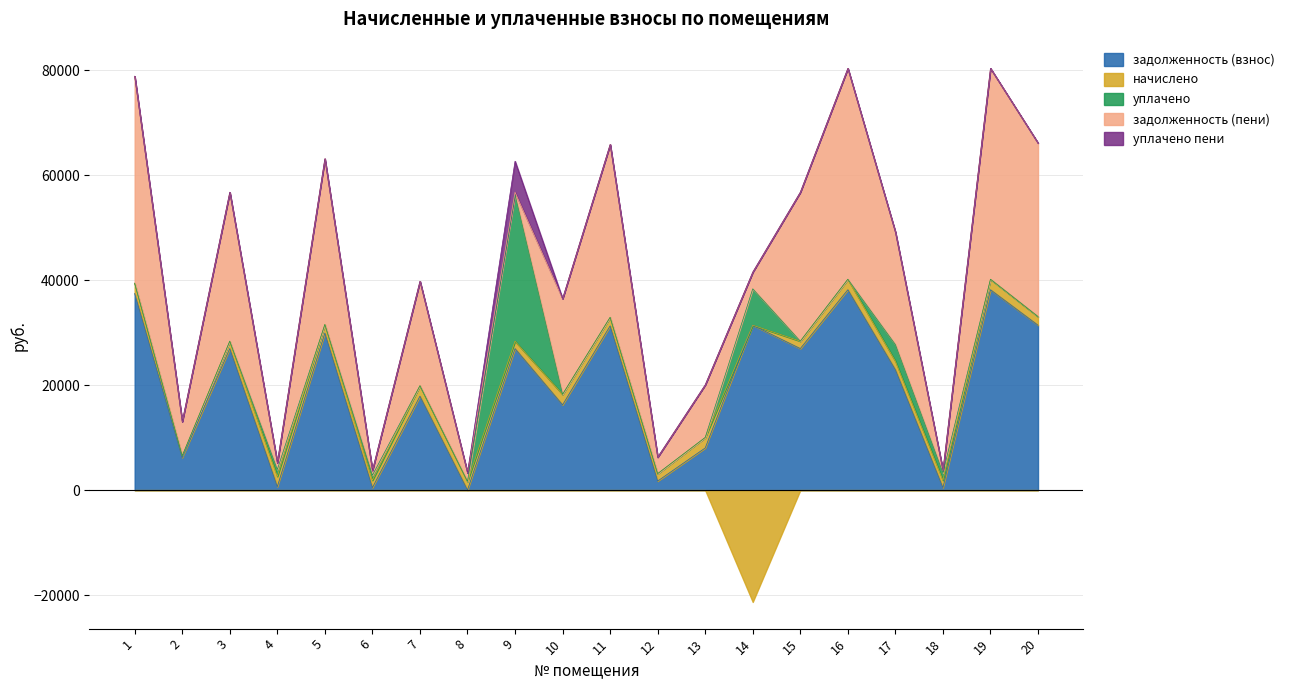

Reading left to right, transcribe all the data shown in this chart.

задолженность (взнос): 37454.0	6204.5	26961.7	654.4	29912.0	471.5	17894.0	10.6	26961.7	16243.3	31282.1	1727.7	8031.3	31412.0	26961.7	38168.8	22928.9	470.6	38168.8	31412.0
начислено: 1961.2	324.9	1411.8	1961.2	1644.9	1411.8	1998.7	1650.0	1411.8	1998.7	1638.1	1411.8	1998.7	-21299.6	1411.8	1998.7	1644.9	1411.8	1998.7	1644.9
уплачено: 0.0	0.0	0.0	1308.0	0.0	942.0	0.0	0.0	27902.9	0.0	0.0	0.0	0.0	6930.0	0.0	0.0	3150.0	1411.6	0.0	0.0
задолженность (пени): 39415.3	6529.4	28373.5	1307.7	31556.9	941.3	19892.7	1660.5	470.6	18242.0	32920.1	3139.5	10030.0	3182.4	28373.5	40167.4	21423.8	470.8	40167.4	33056.9
уплачено пени: 0.0	0.0	0.0	0.0	0.0	0.0	0.0	0.0	5898.1	0.0	0.0	0.0	0.0	0.0	0.0	0.0	0.0	7.4	0.0	0.0